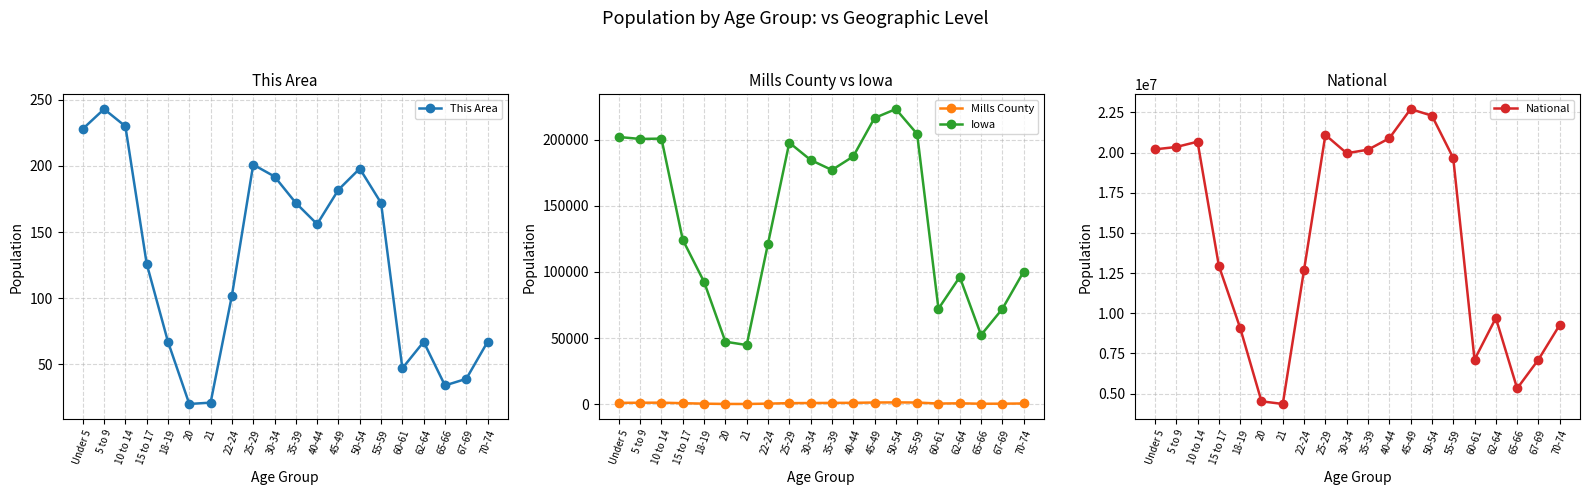

Is this an area chart (filled region under the line)?

No